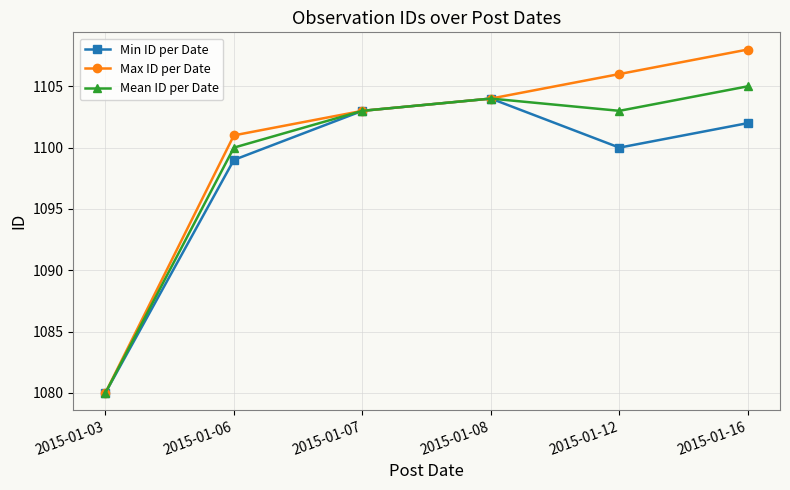

Reading left to right, transcribe all the data shown in this chart.

Min ID per Date: 1080	1099	1103	1104	1100	1102
Max ID per Date: 1080	1101	1103	1104	1106	1108
Mean ID per Date: 1080	1100	1103	1104	1103	1105